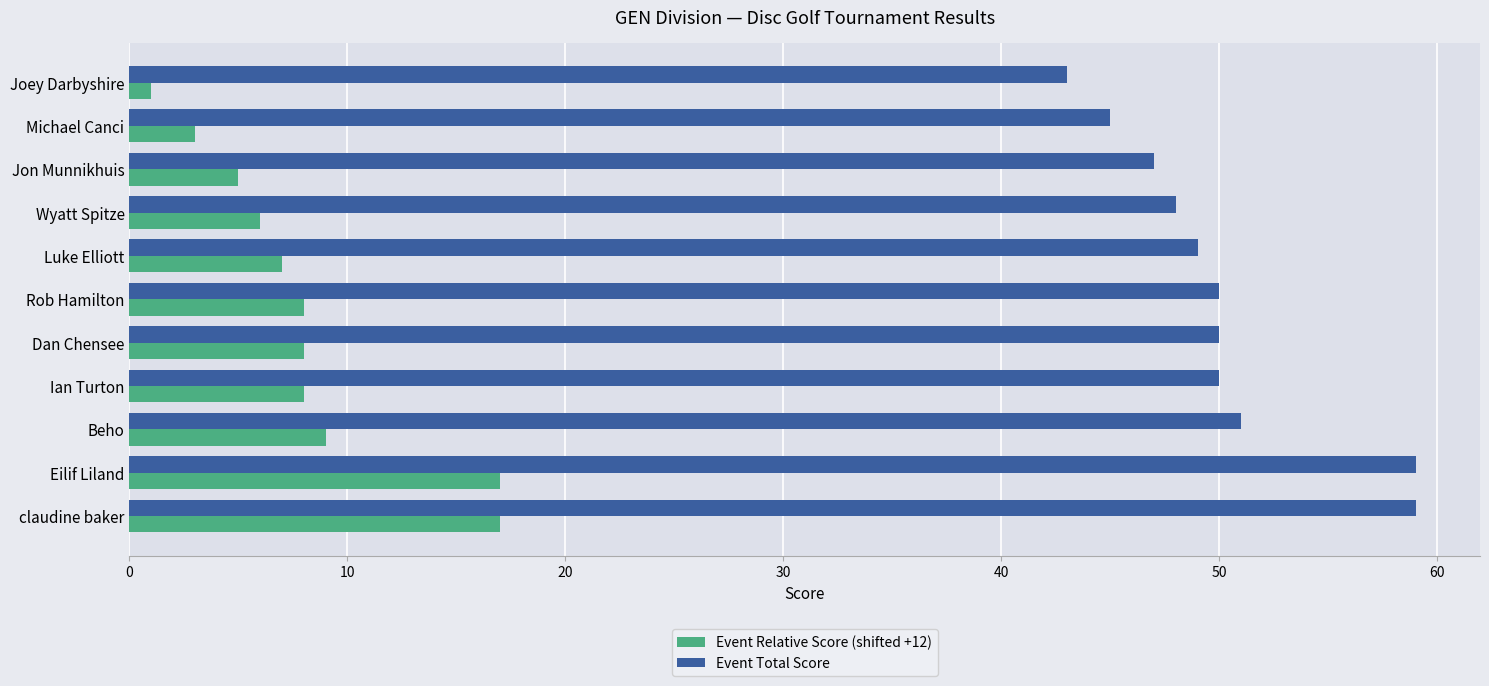

The value of Event Total Score at claudine baker is 59. True or false?

True